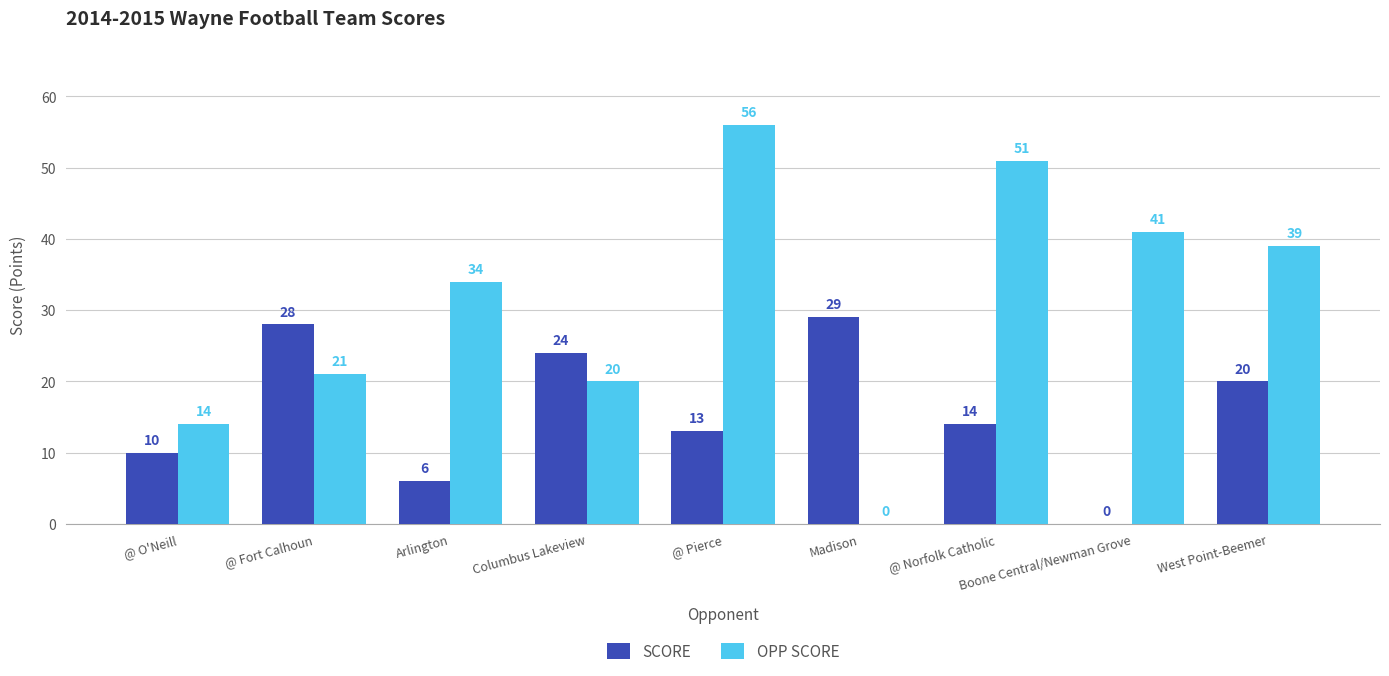

At which label does SCORE reach its peak?

Madison